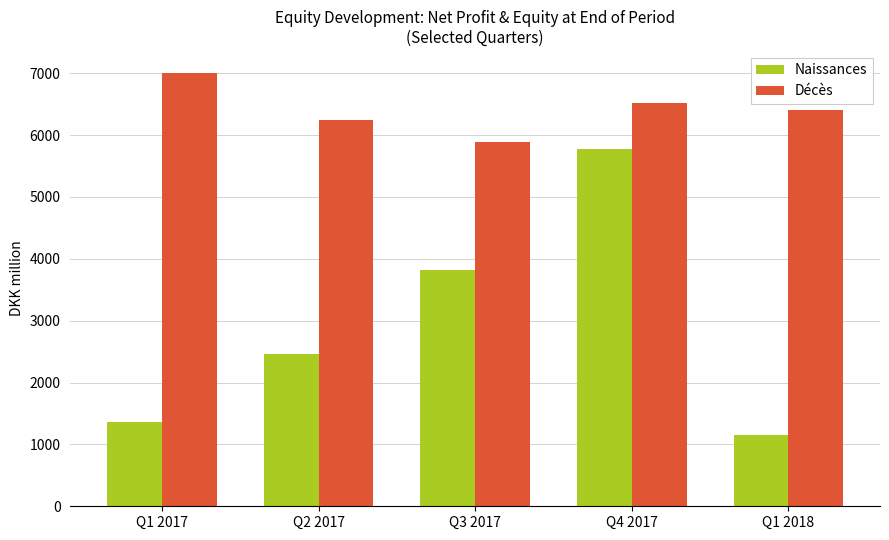

Where is Naissances nearest to the value 3463?

Q3 2017